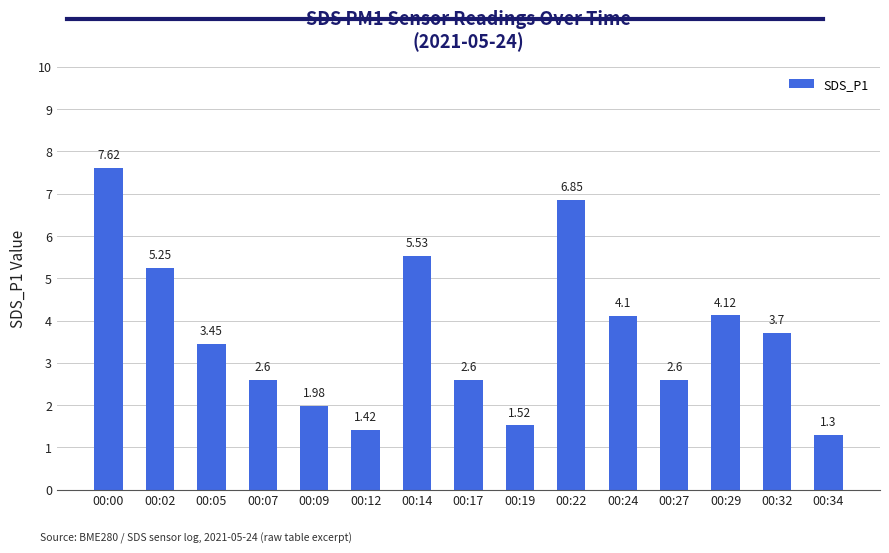

Are the bars grouped side by side (vs. stacked)?

No